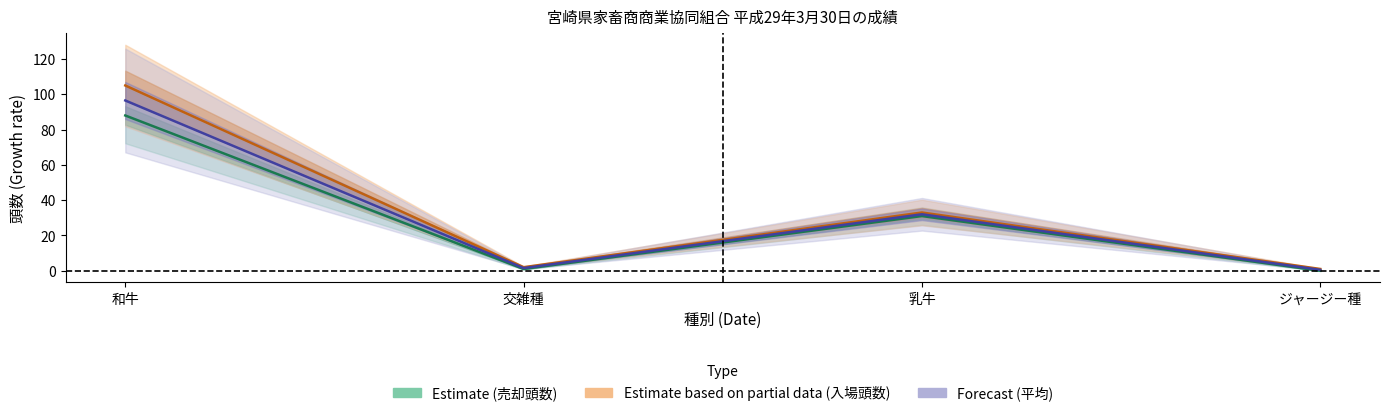

What is the sum of the 入場頭数 values at 交雑種 and ジャージー種?

3